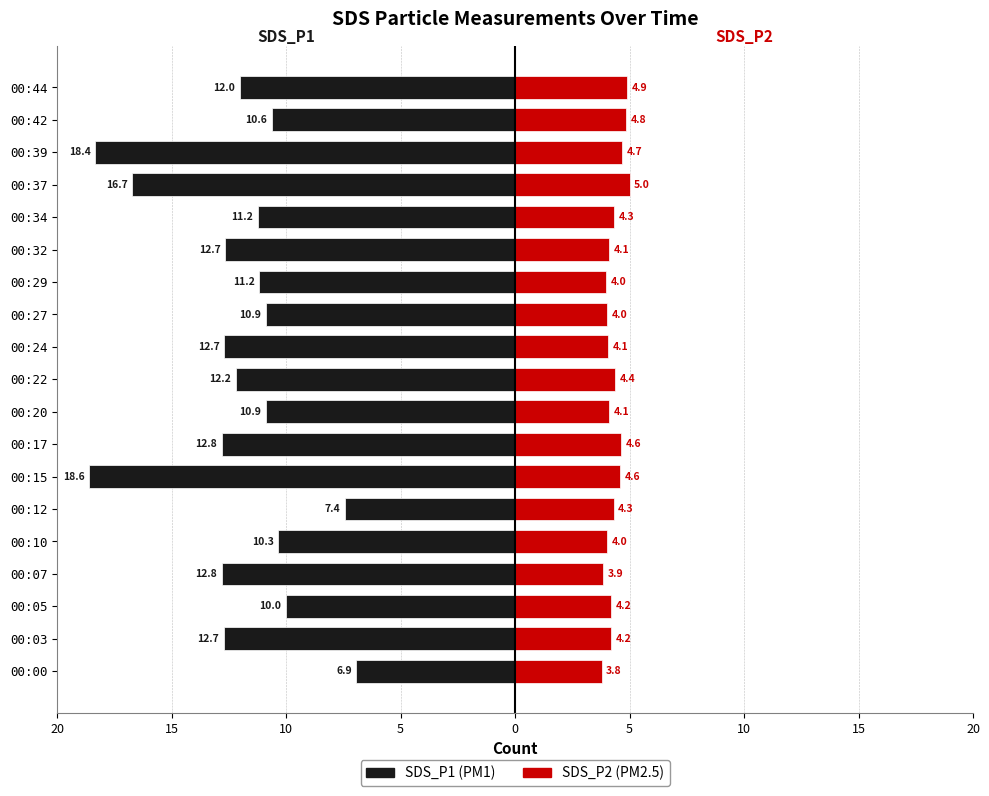

What is the difference between the highest and lowest values at 5?

16.7